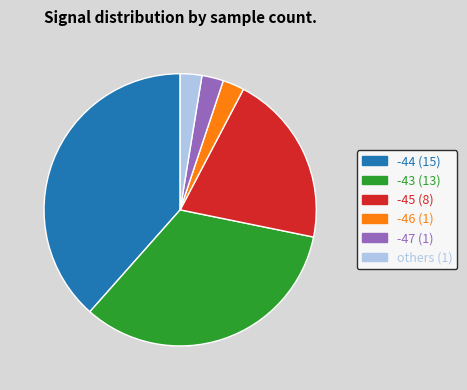

Is there any slice that represents more than half of the pie?

No